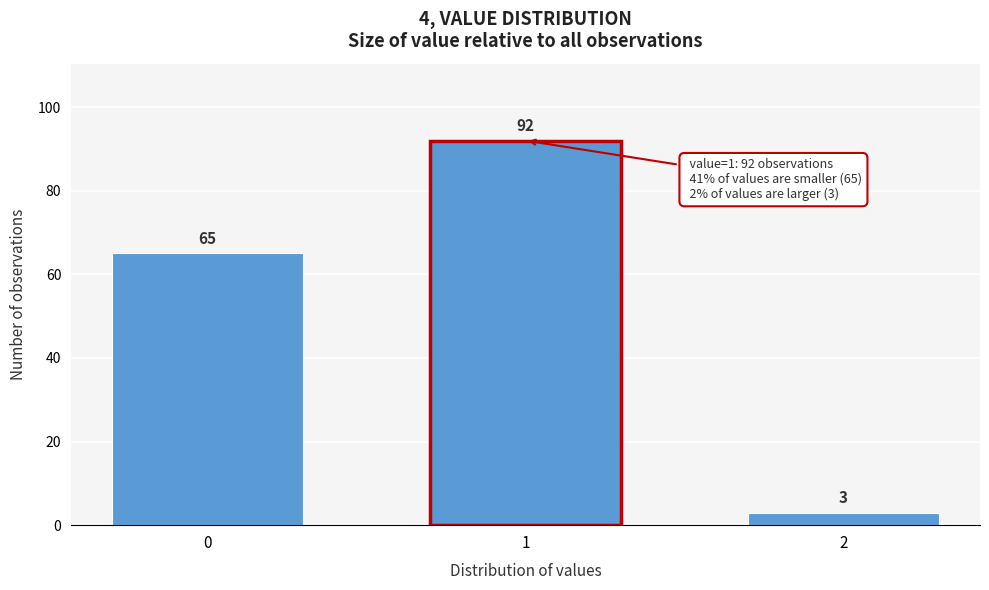

Reading left to right, what are all the values shown in this chart?

0=65	1=92	2=3